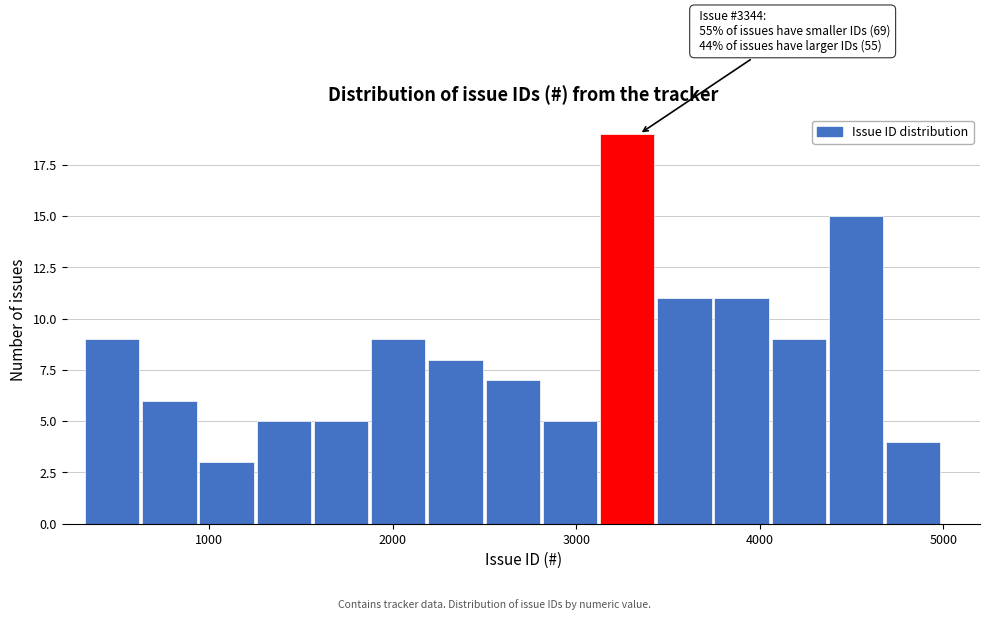

Around what value on the x-axis is the tallest bar? Give the approximate position of its centre, as read against the axis.

3300